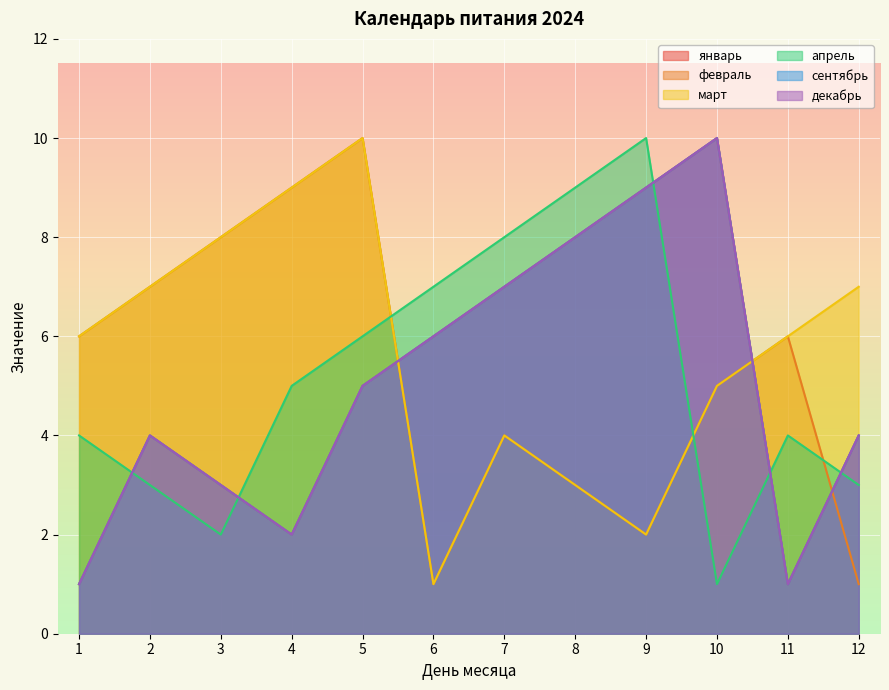

How many categories are shown in the chart?

12